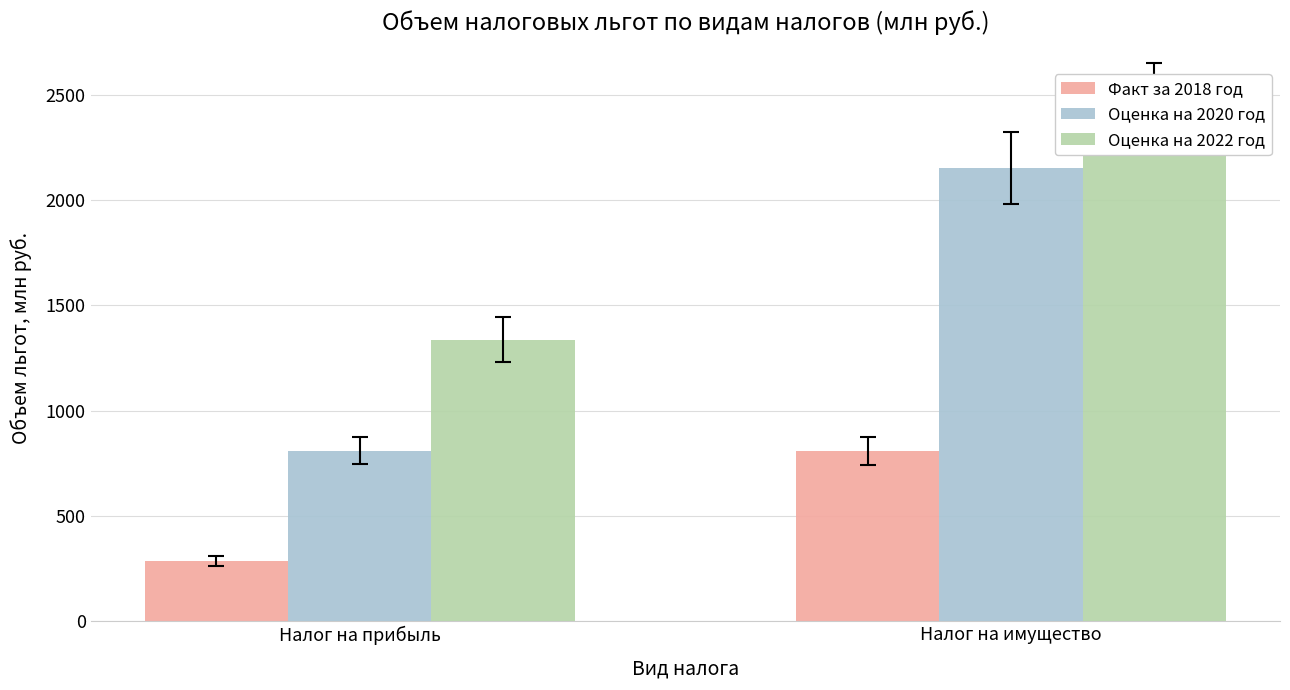

Is the value of Оценка на 2022 год at Налог на прибыль greater than the value of Факт за 2018 год at Налог на прибыль?

Yes